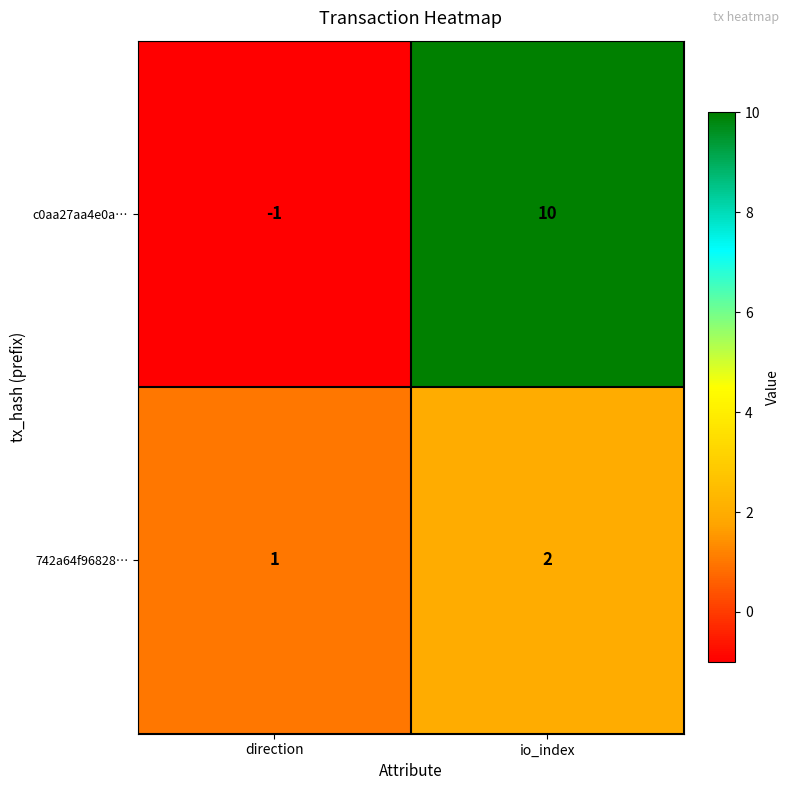

True or false: 742a64f96828… has a value of 2 at direction.

False